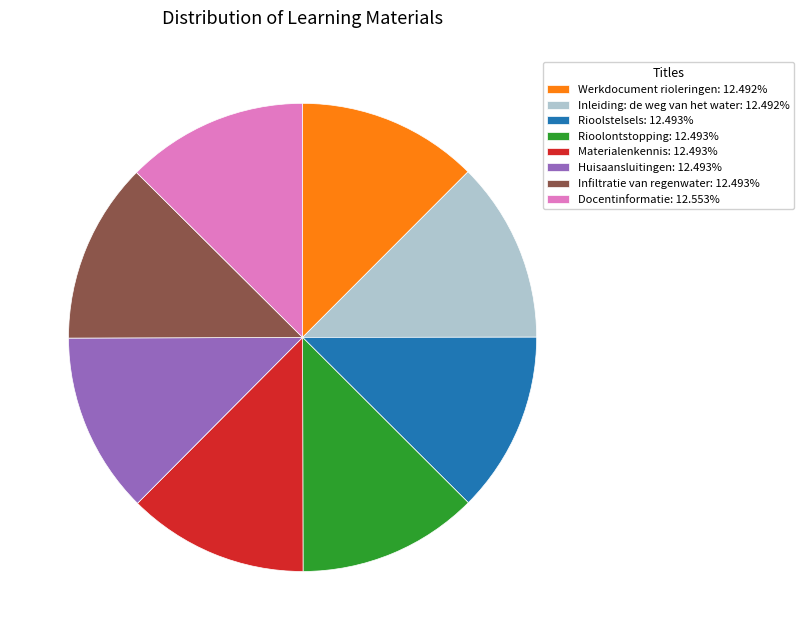

Is the sum of Infiltratie van regenwater: 12.493% and Rioolontstopping: 12.493% greater than half?

No